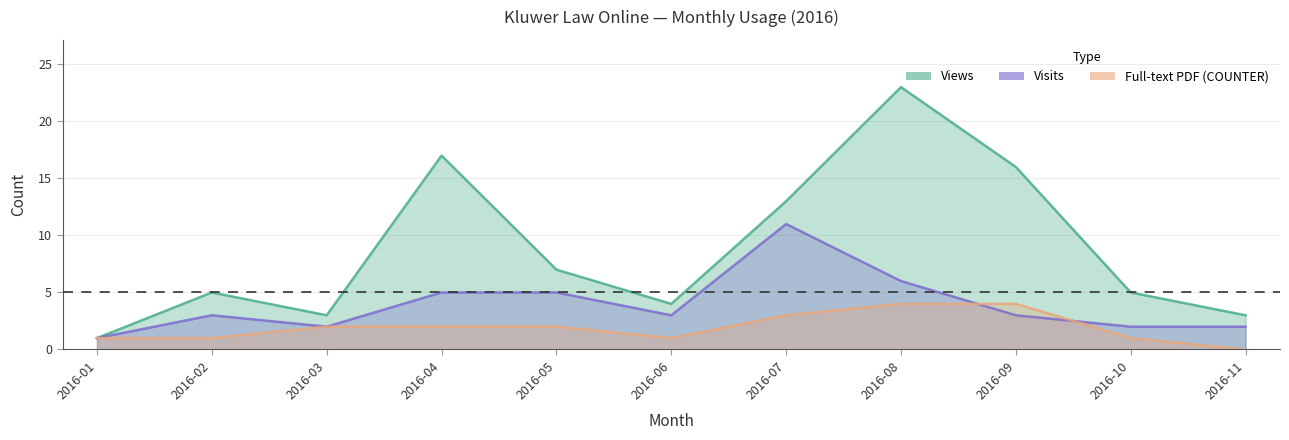

Reading right to left, list all the values displayed in this chart.

Views: 2016-11=3	2016-10=5	2016-09=16	2016-08=23	2016-07=13	2016-06=4	2016-05=7	2016-04=17	2016-03=3	2016-02=5	2016-01=1
Visits: 2016-11=2	2016-10=2	2016-09=3	2016-08=6	2016-07=11	2016-06=3	2016-05=5	2016-04=5	2016-03=2	2016-02=3	2016-01=1
Full-text PDF (COUNTER): 2016-11=0	2016-10=1	2016-09=4	2016-08=4	2016-07=3	2016-06=1	2016-05=2	2016-04=2	2016-03=2	2016-02=1	2016-01=1